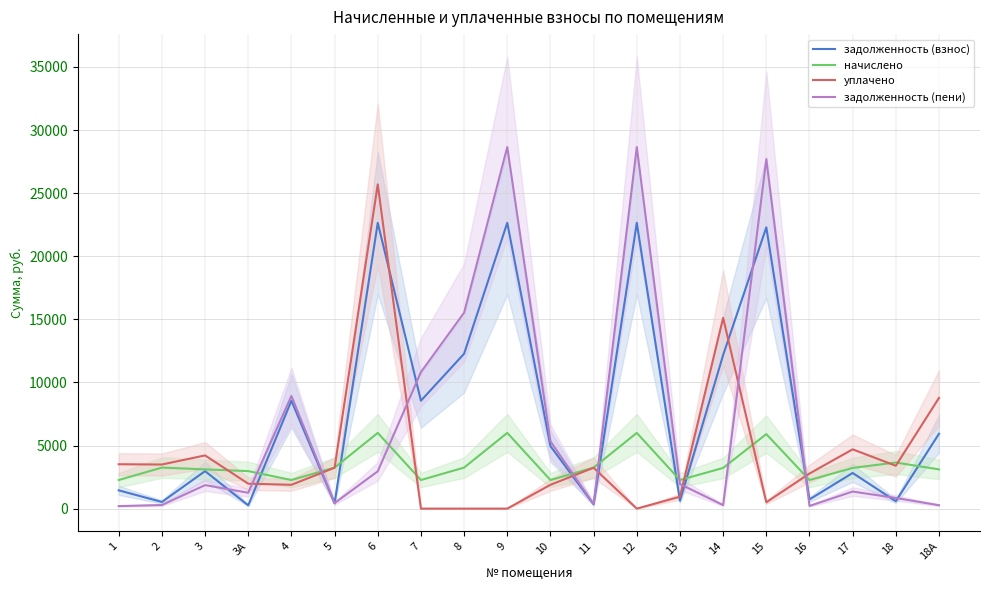

Does the chart display data point markers on the line(s)?

No